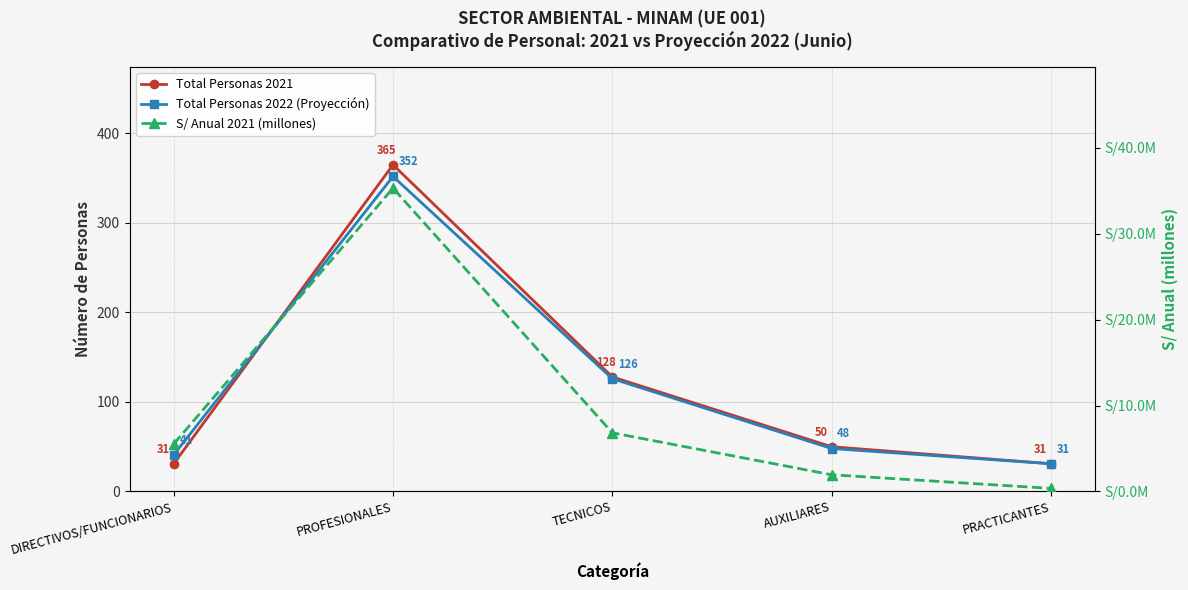

How many data points does each series have?

5